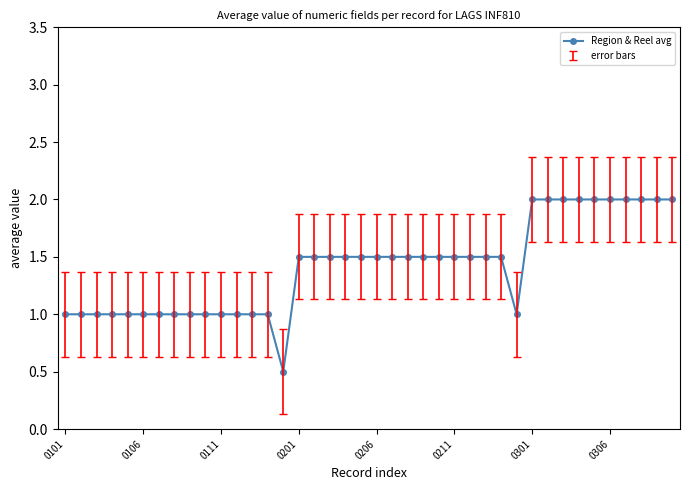

What is the difference between the second highest and second lowest values?

1.0